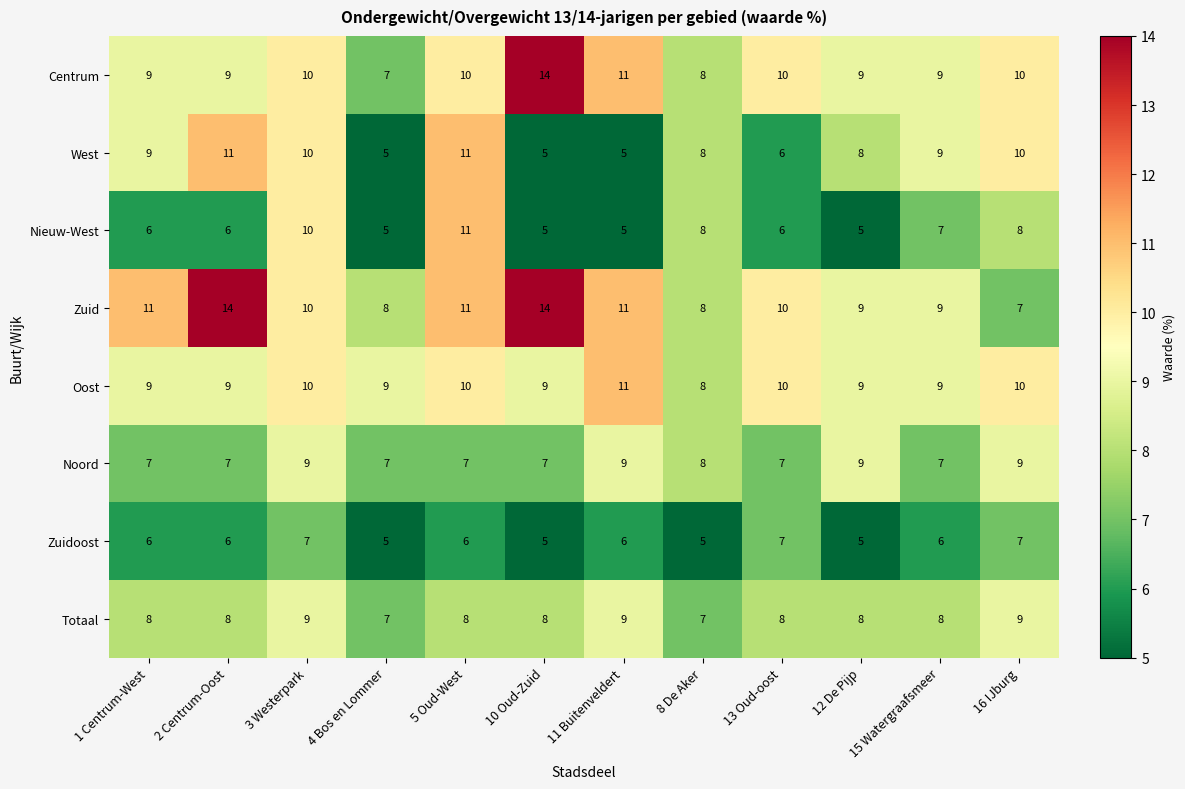

Which series changed the most between 11 Buitenveldert and 16 IJburg?

West